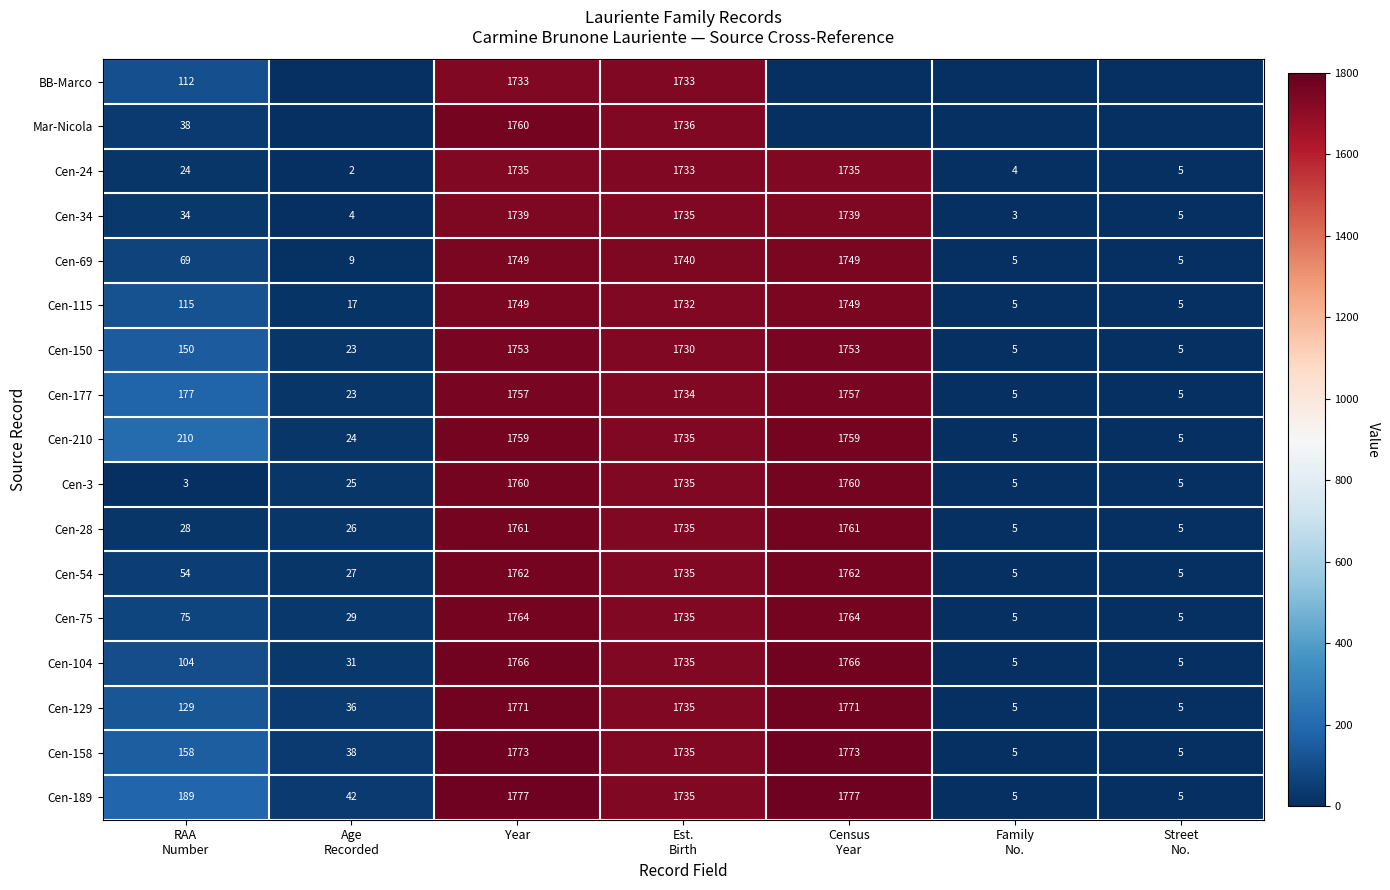

What is the sum of all Cen-28 values?

5321